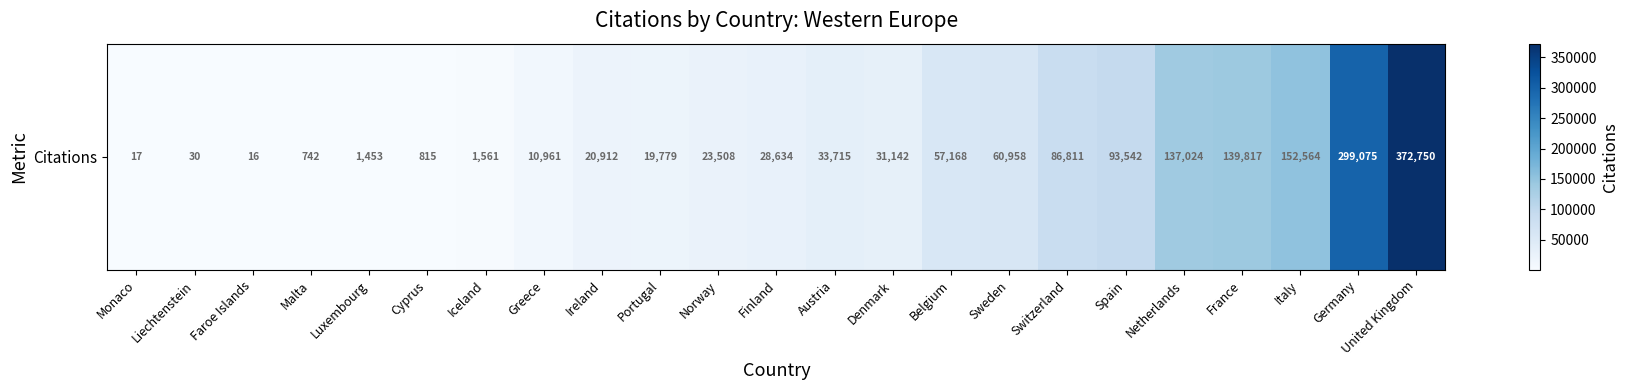

What is the difference between the maximum and minimum values?

372734